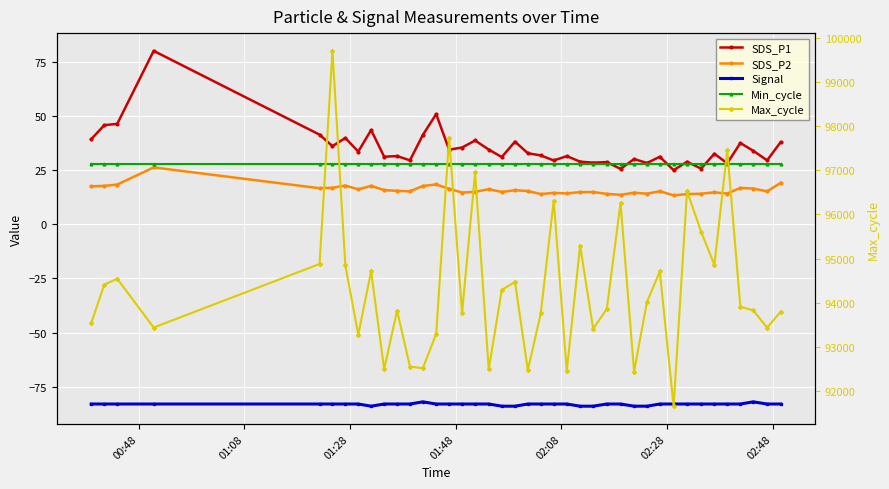

True or false: Min_cycle and Signal intersect in this chart.

False